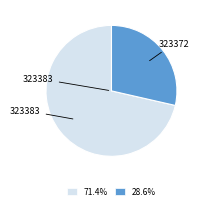

Is there a majority slice in this chart?

Yes